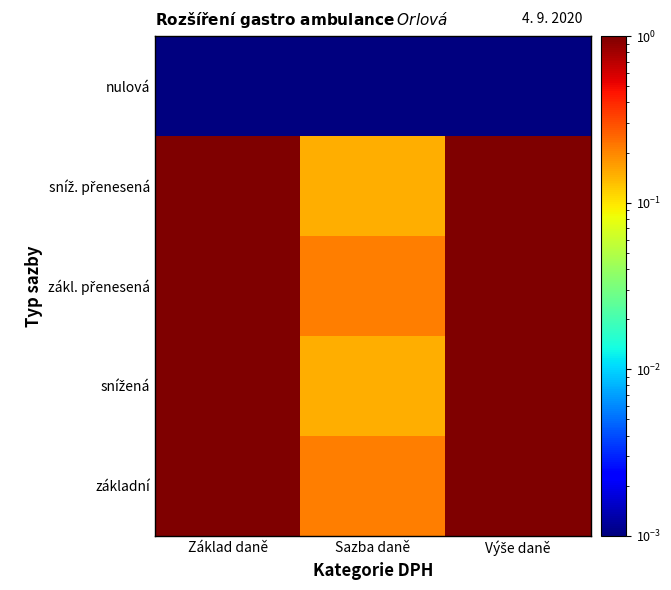

At which category is the sum across all series the highest?

Základ daně